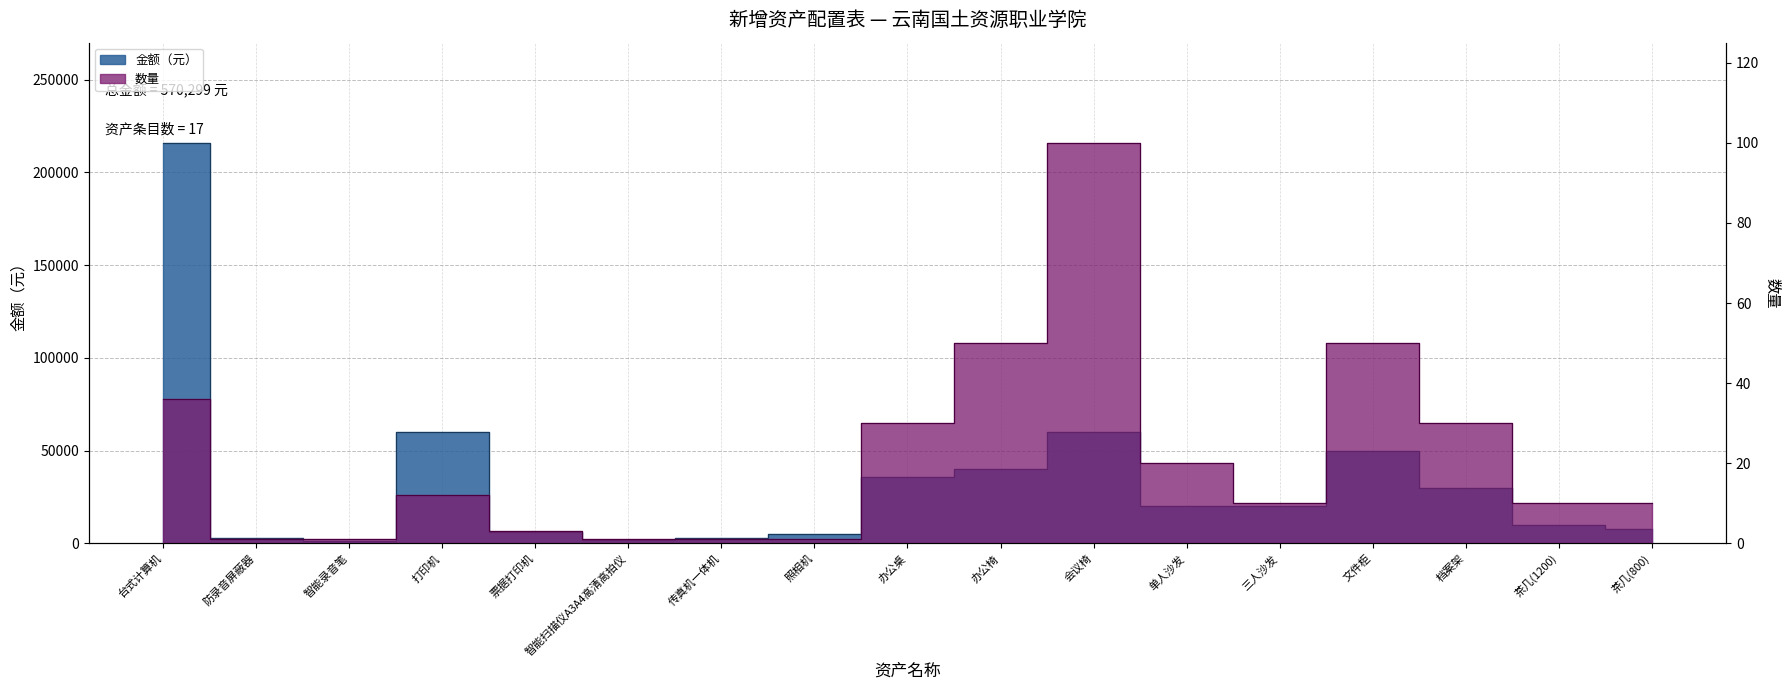

List the labels in order of 金额（元） value, smallest first.

智能录音笔, 智能扫描仪A3A4高清高拍仪, 防录音屏蔽器, 传真机一体机, 照相机, 票据打印机, 茶几(800), 茶几(1200), 单人沙发, 三人沙发, 档案架, 办公桌, 办公椅, 文件柜, 打印机, 会议椅, 台式计算机